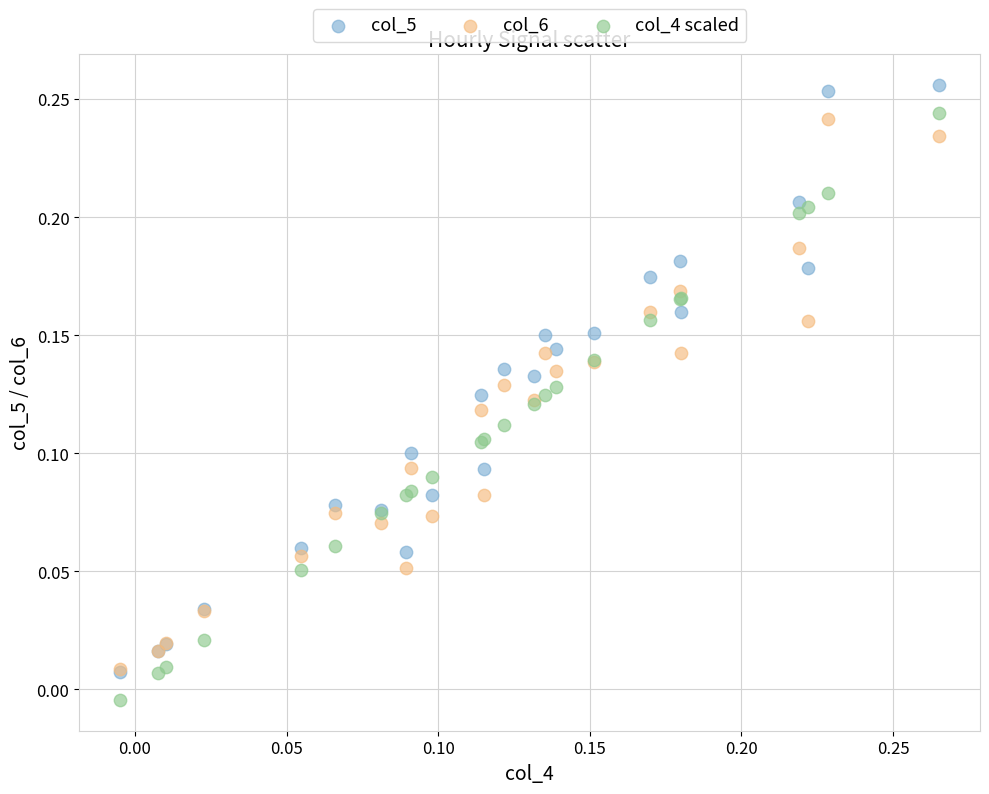

What are all the series names shown in the legend?

col_5, col_6, col_4 scaled